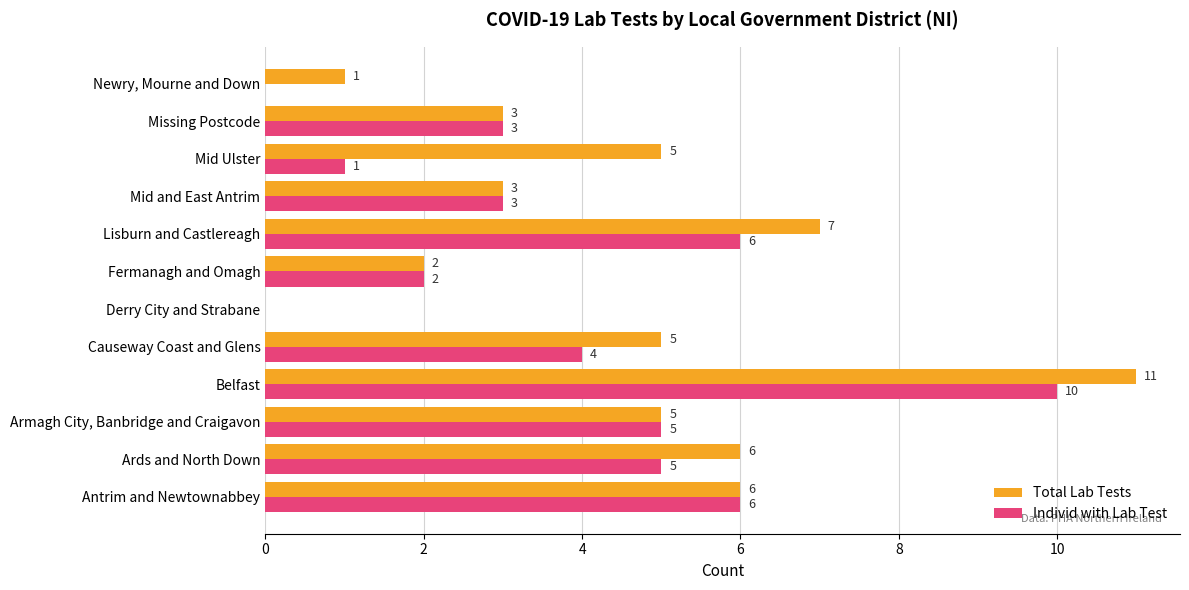

Read the Total Lab Tests value at Belfast.

11